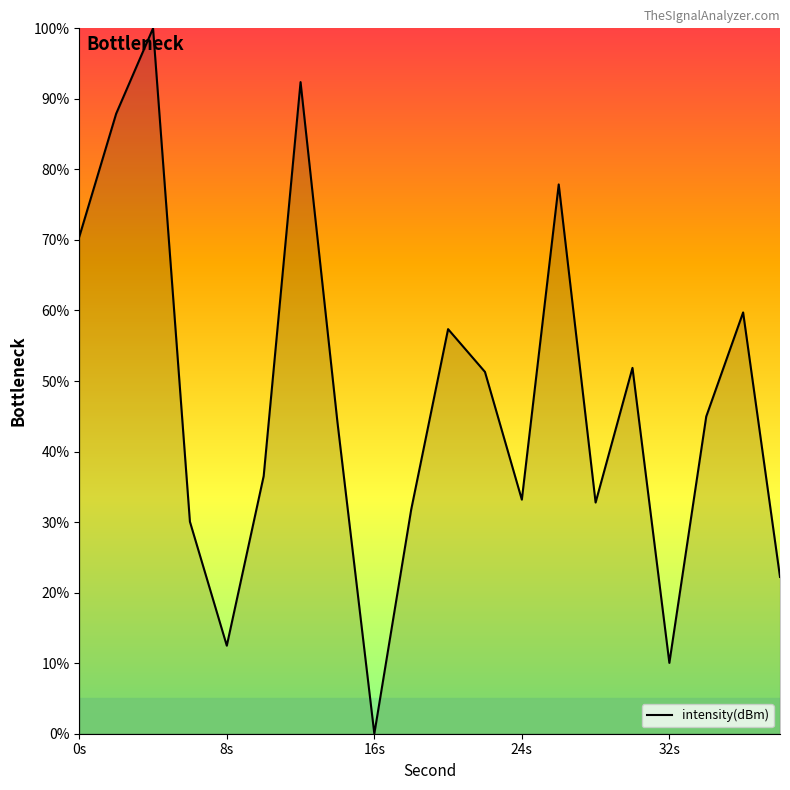

What is the difference between the maximum and minimum values?

100.0